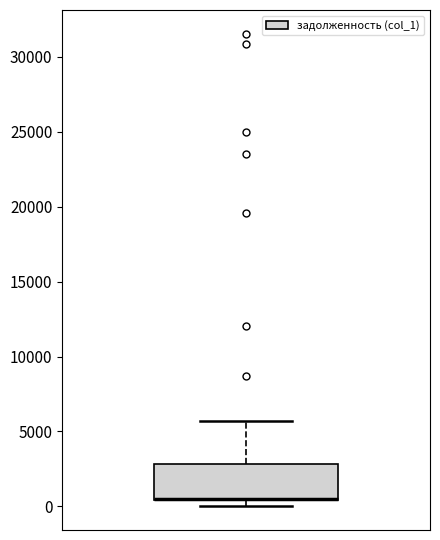

Where does the upper whisker of the box end on the y-axis? The values are not printed on the chart, so give them approximately, as read against the axis.

5500